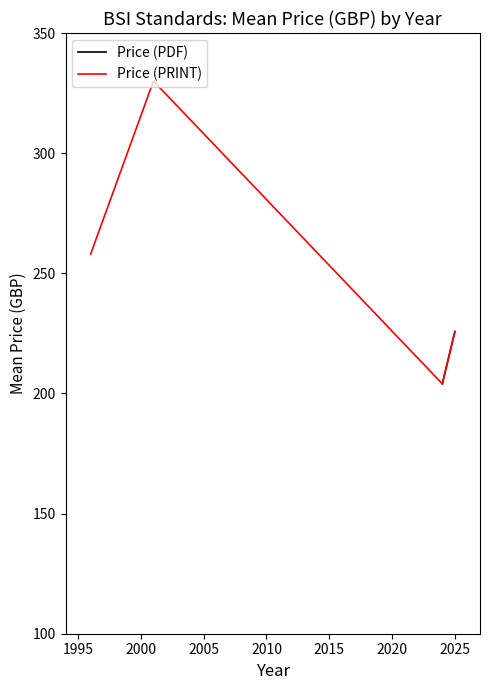

Which series has the largest total across all categories?

Price (PRINT)